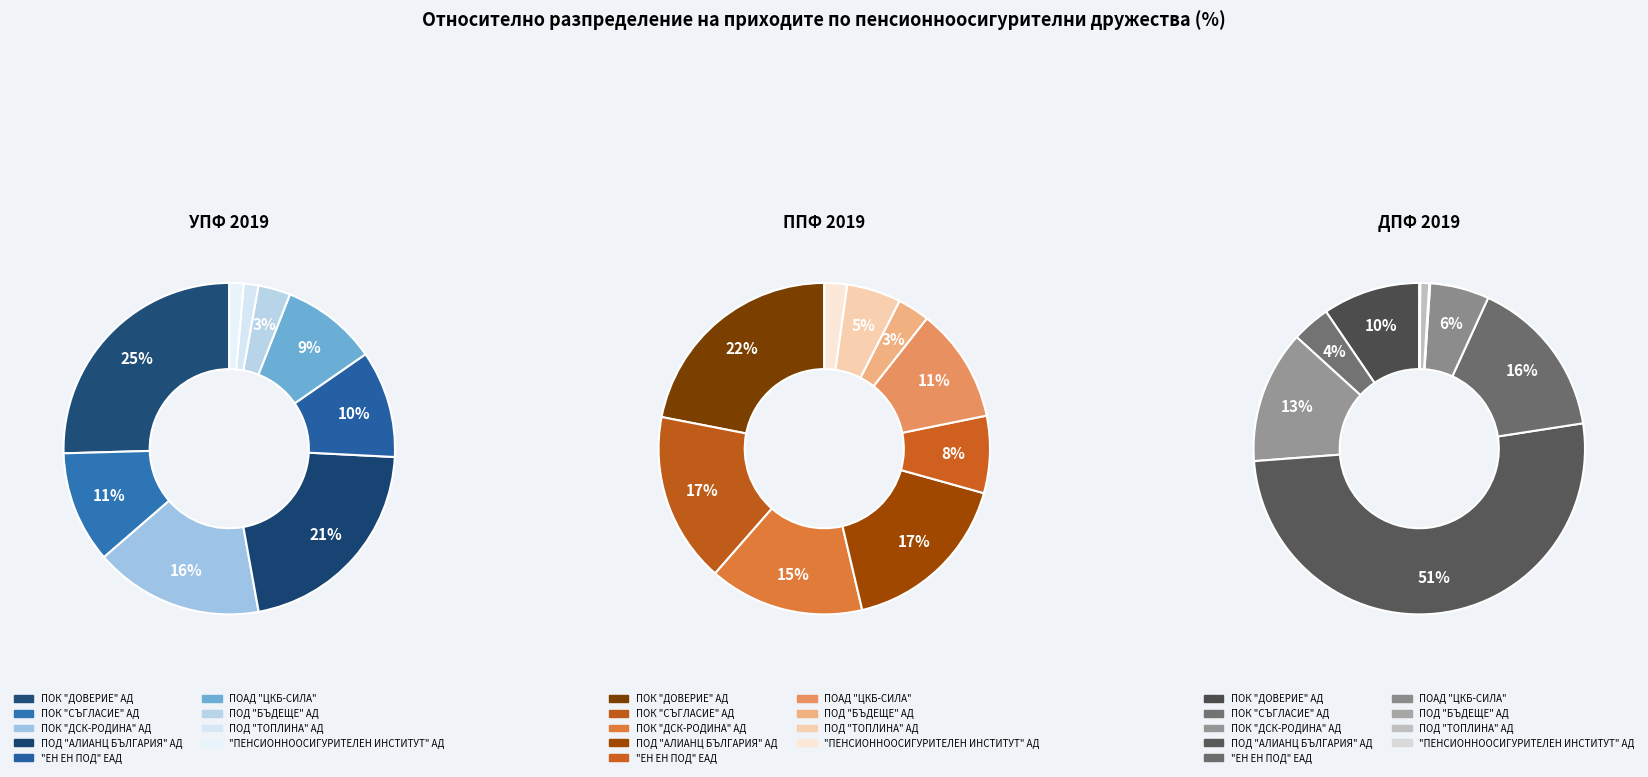

Rank the series at ПОК "СЪГЛАСИЕ" АД from highest to lowest value.

ППФ 2019, УПФ 2019, ДПФ 2019